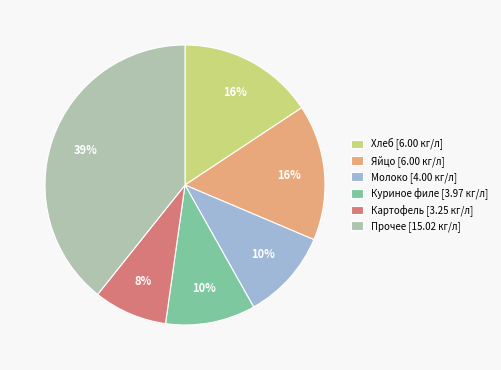

Does Куриное филе [3.97 кг/л] represent more than half of the total?

No